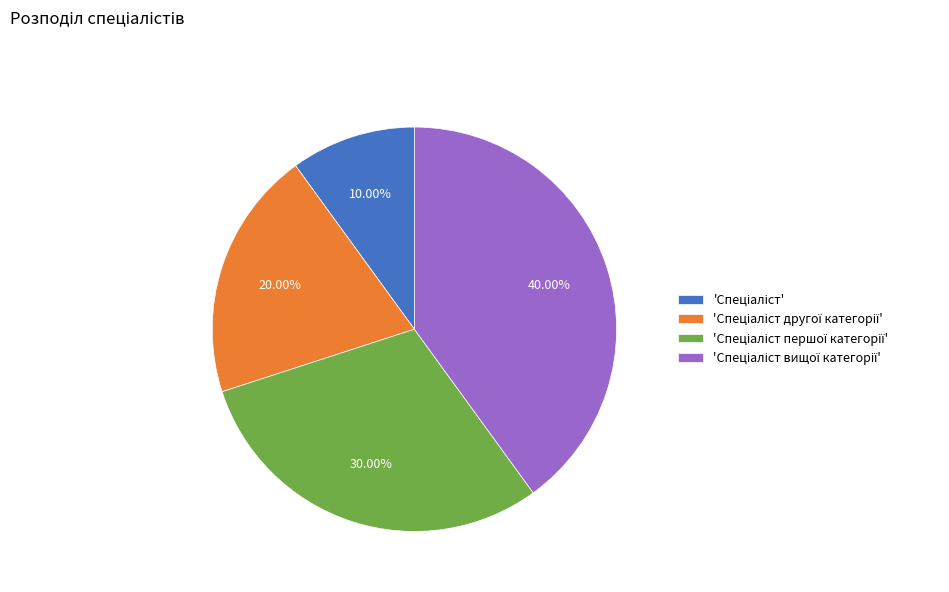

How many slices are in this pie chart?

4